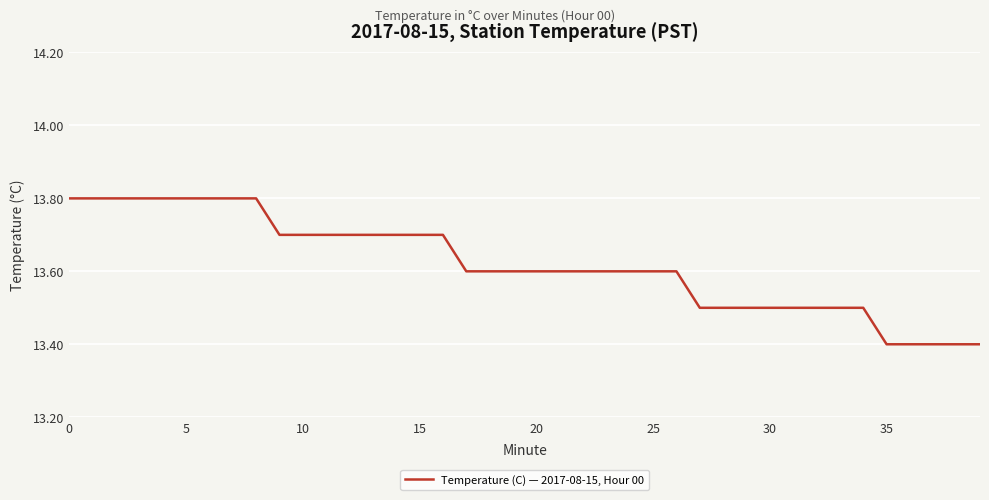

What is the minimum value shown in the chart?

13.4